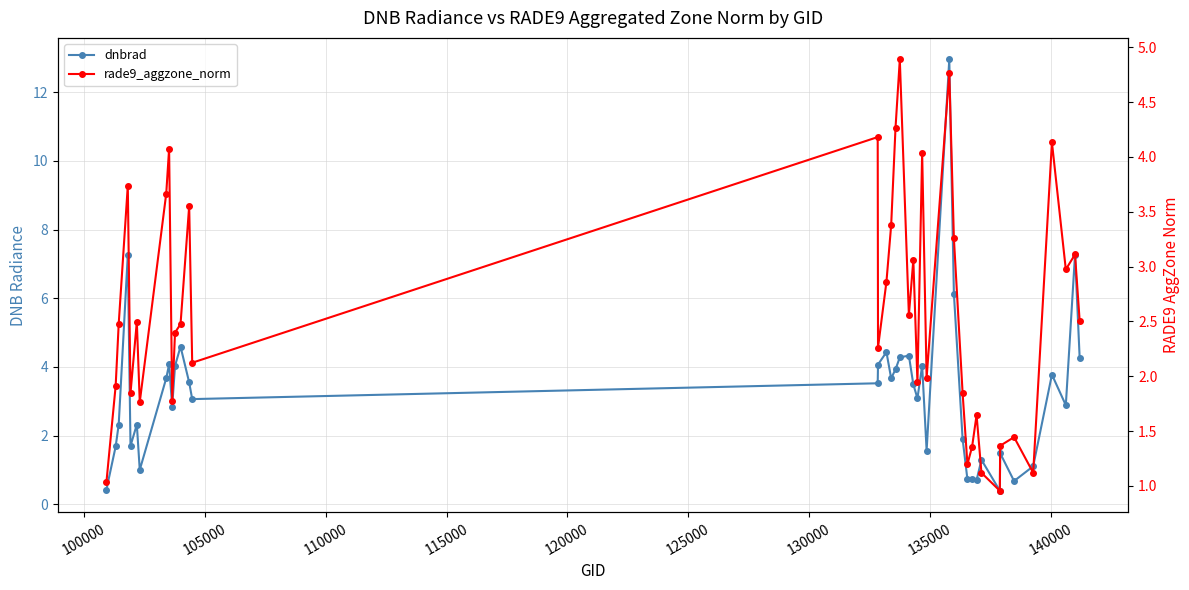

True or false: dnbrad and rade9_aggzone_norm intersect in this chart.

True